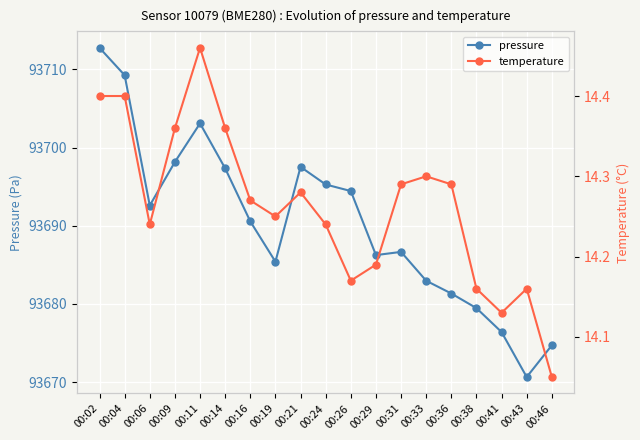

Does the chart display data point markers on the line(s)?

Yes